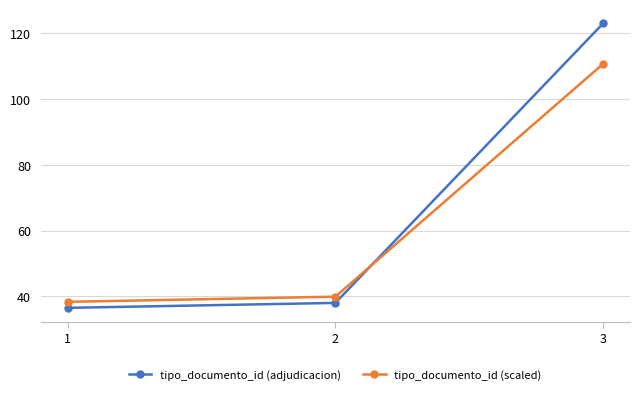

At which label does tipo_documento_id (scaled) first exceed 39?

2